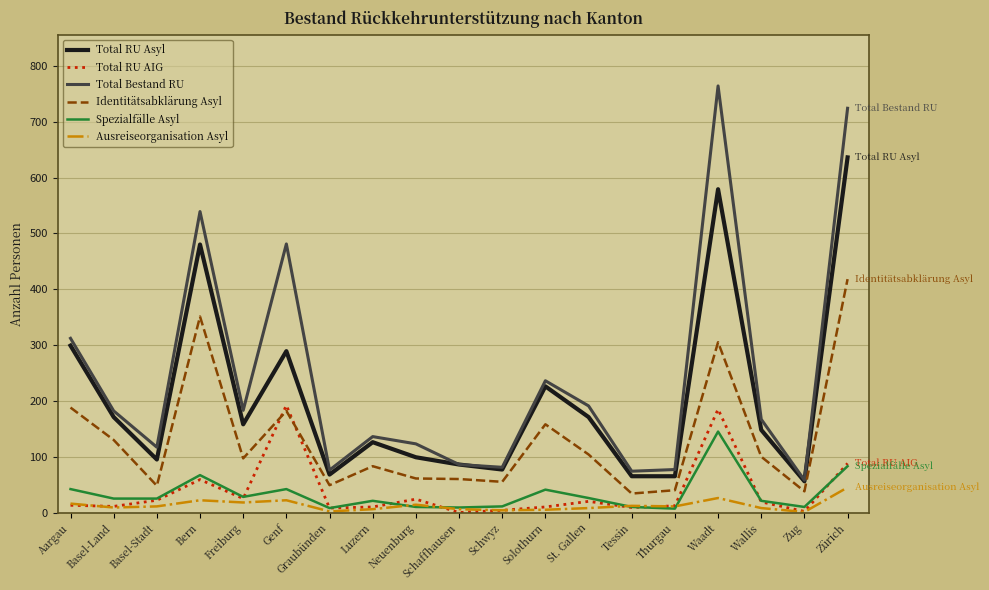

What is the spread (max minus min) of values at Waadt?

738